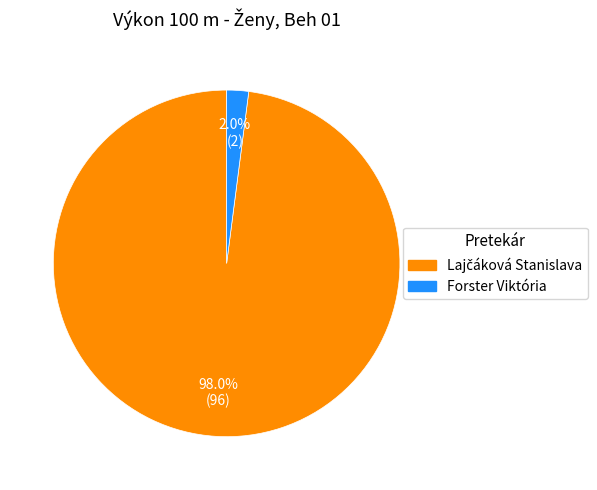

What percentage is NOT represented by Forster Viktória?

98.0%